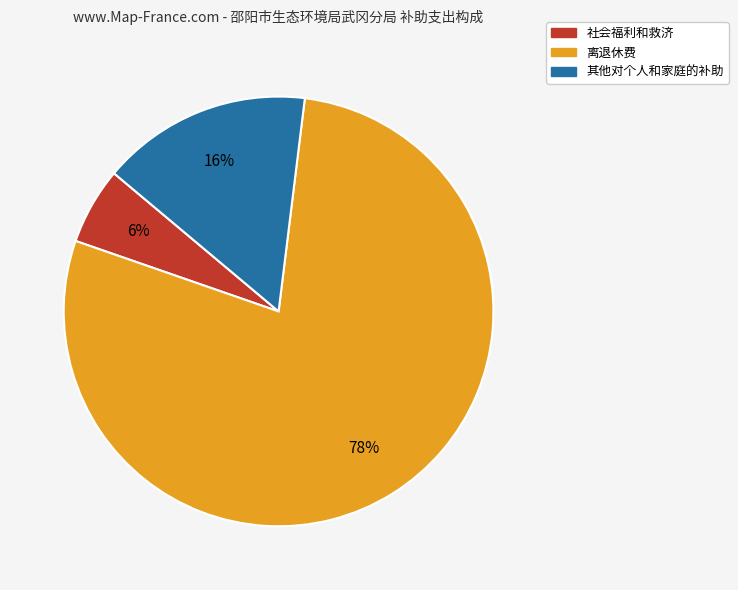

Count the number of slices in the pie.

3